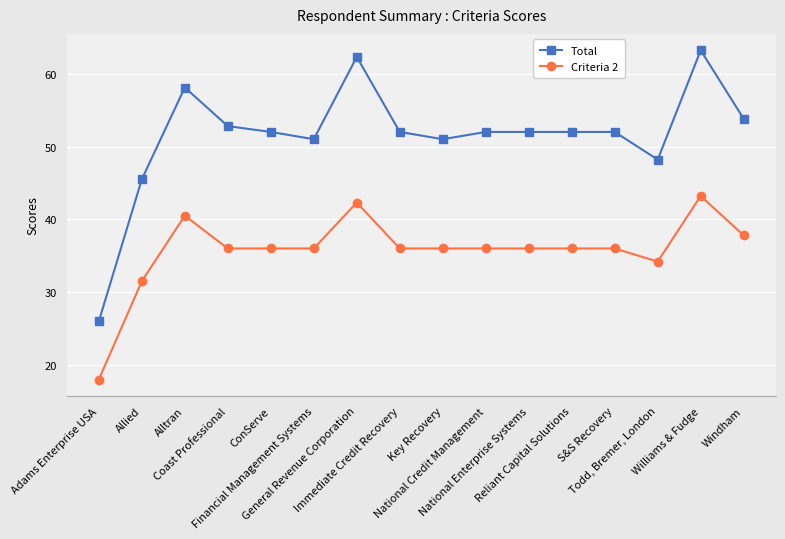

What is the label of the 3rd point from the right?

Todd, Bremer, London